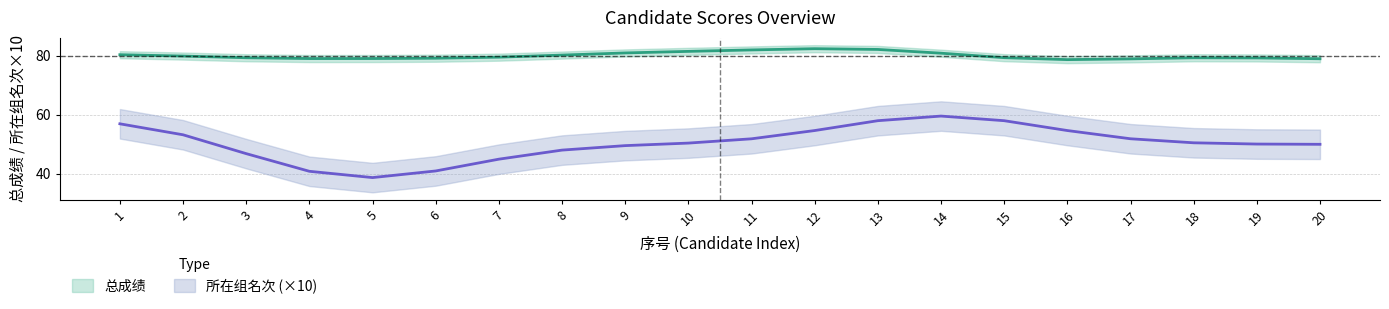

The 总成绩 series shows 26.4 at 14. True or false?

False